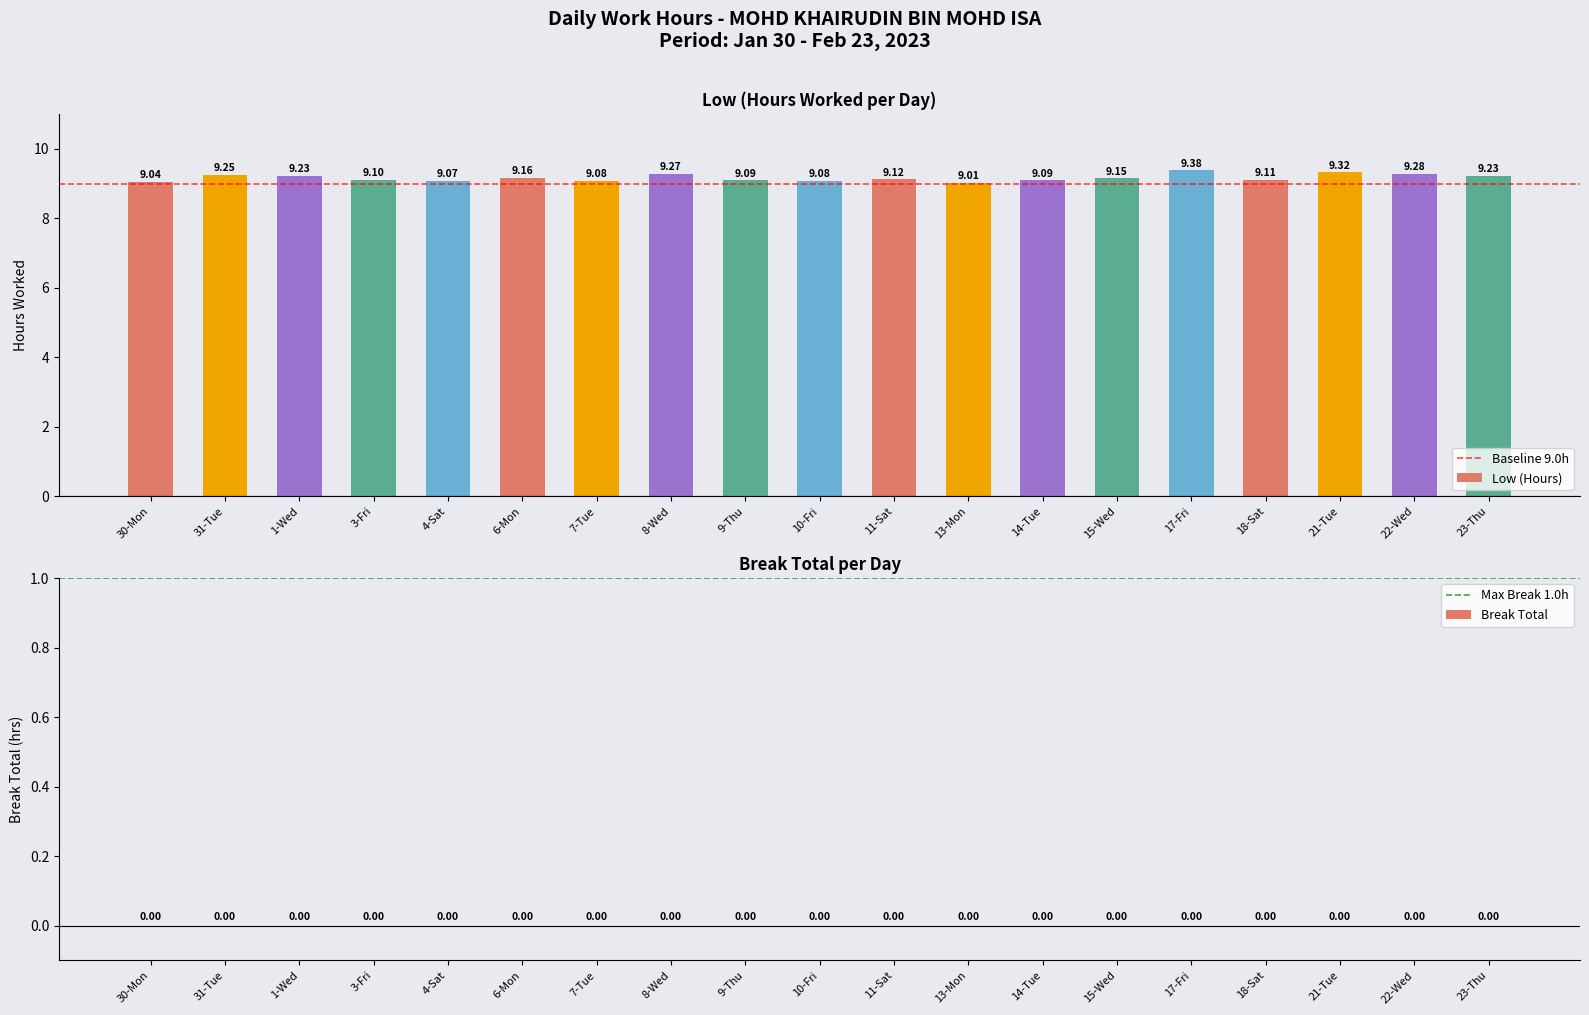

What is the difference between the maximum and minimum values?

0.4